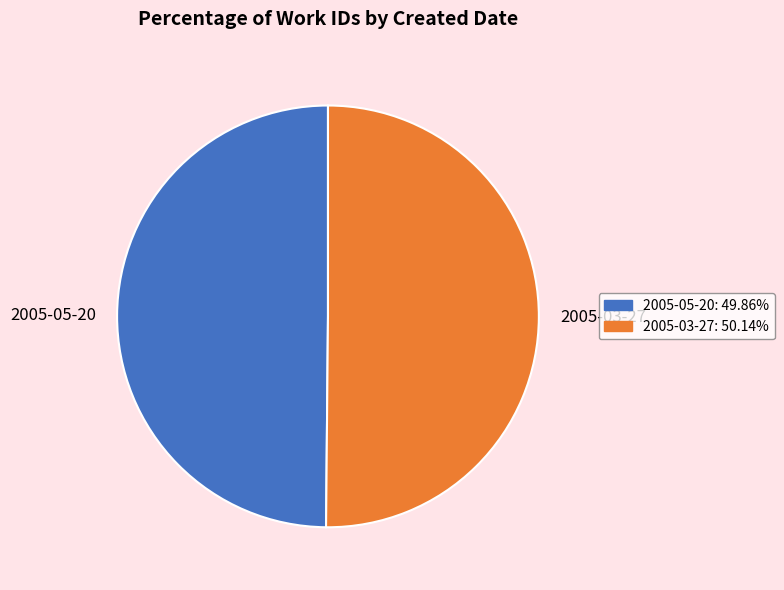

Approximately how many times larger is the value at 2005-03-27 compared to 2005-05-20?

1.0